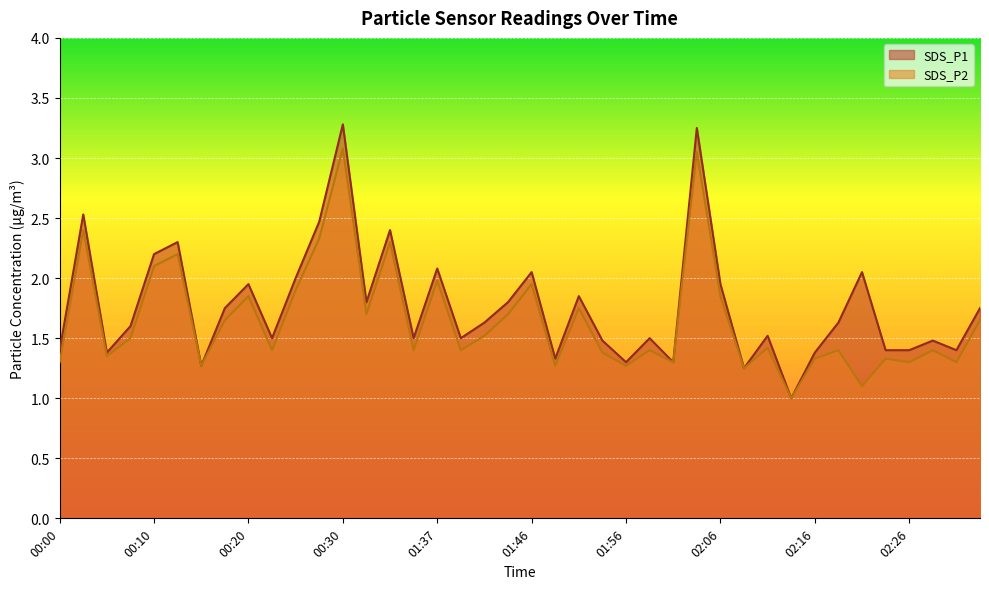

How many series are shown in this chart?

2